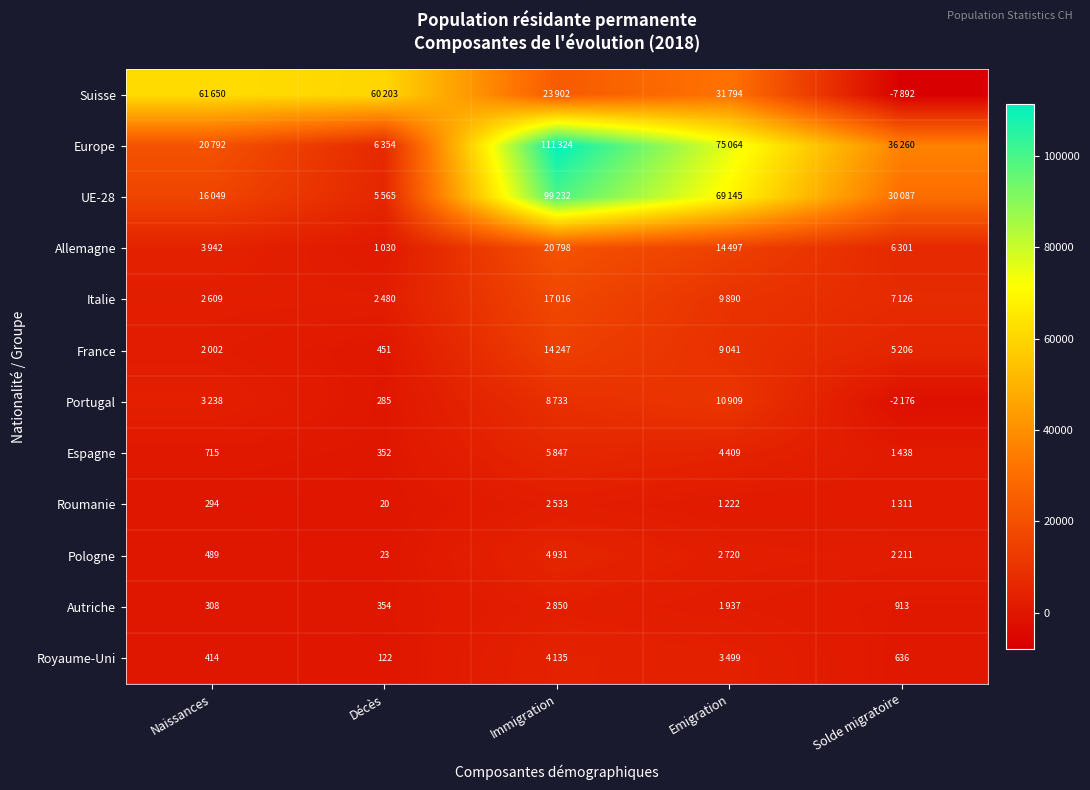

The Portugal series shows 372 at Décès. True or false?

False